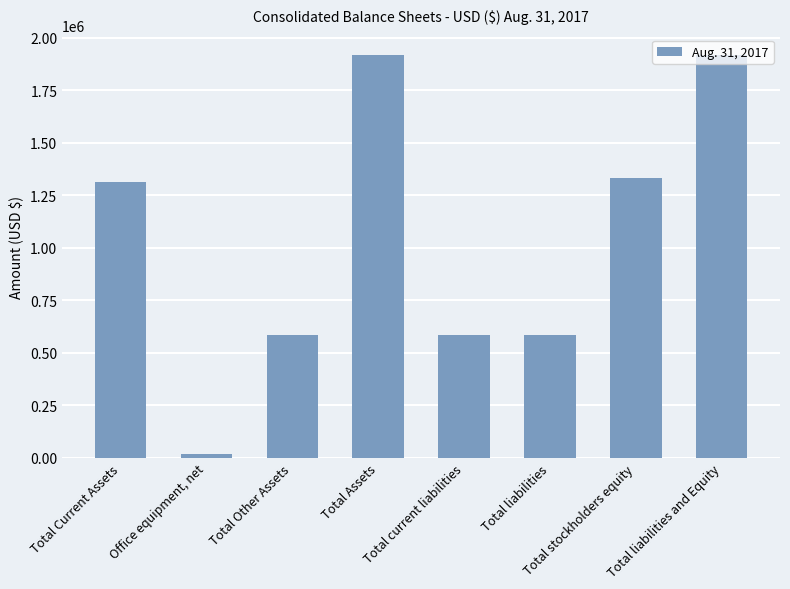

What is the sum of all values?

8260402